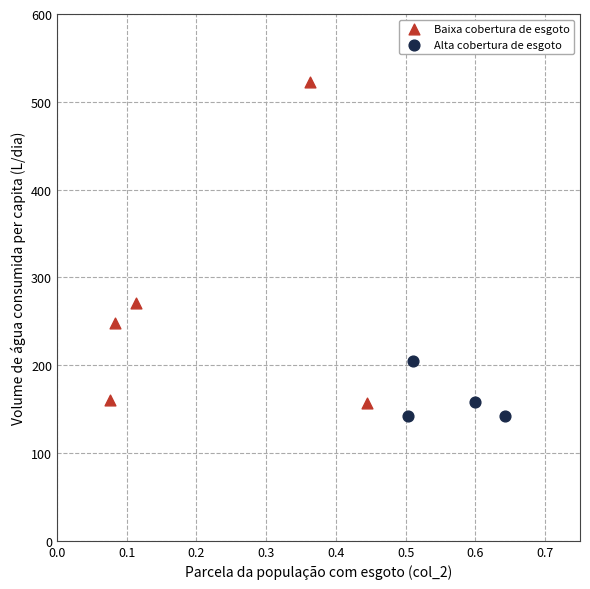

Which series has the largest Y range (max minus min)?

Baixa cobertura de esgoto